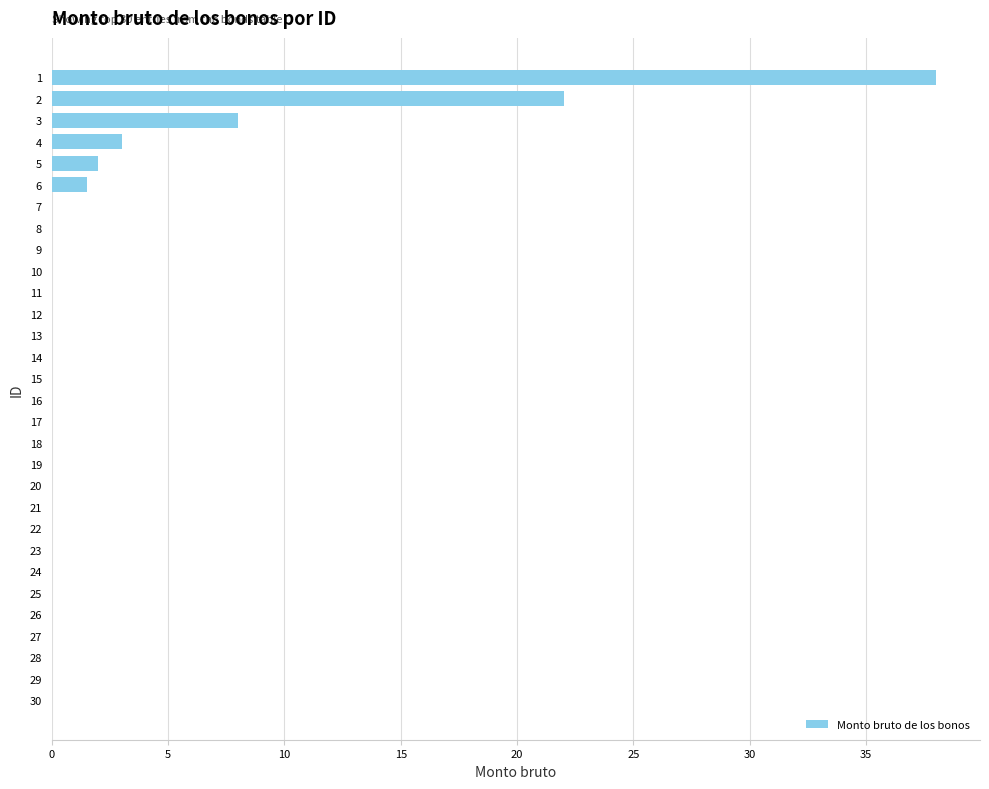

At which label is the value closest to 19?

2